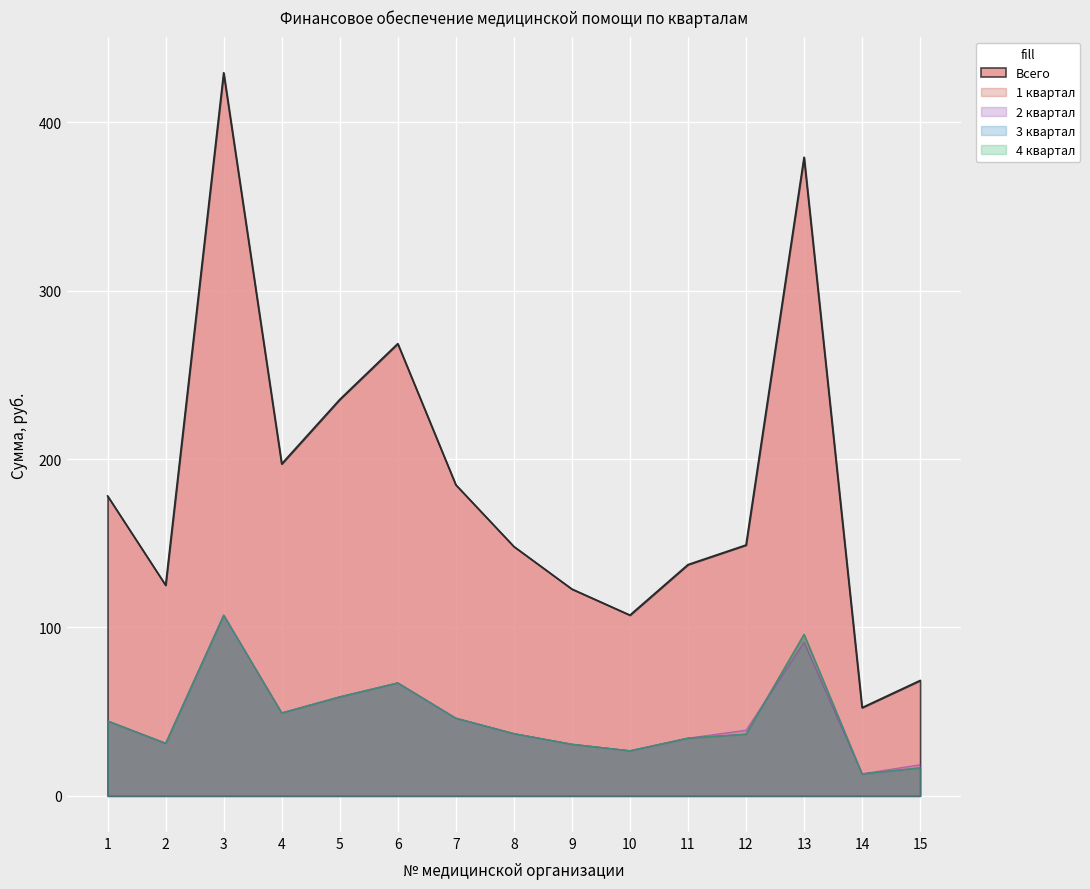

True or false: Всего and 1 квартал intersect in this chart.

False